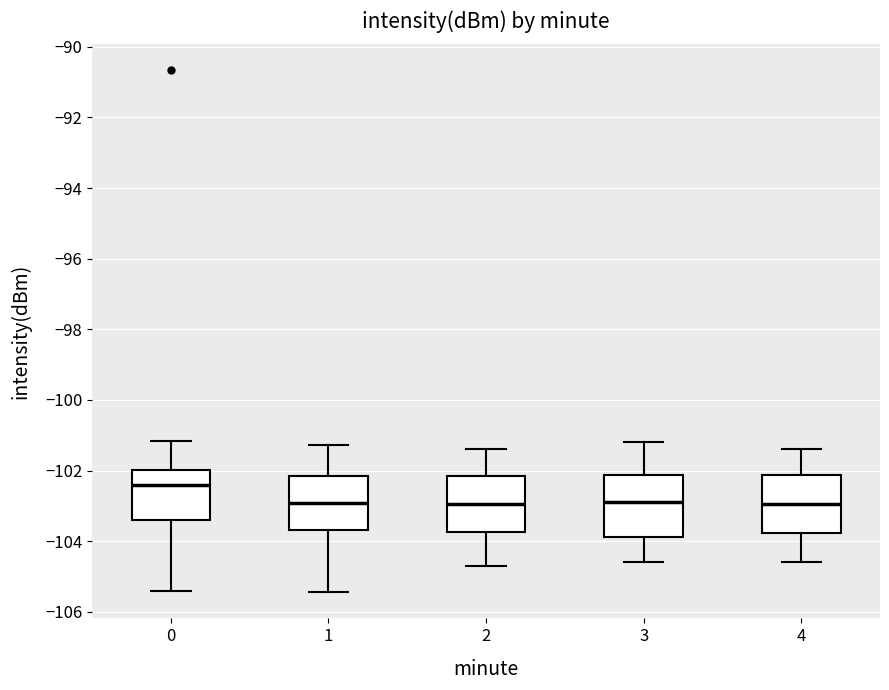

Where is the lower edge of the box at x = 3 on the y-axis? The values are not printed on the chart, so give them approximately, as read against the axis.

-103.8